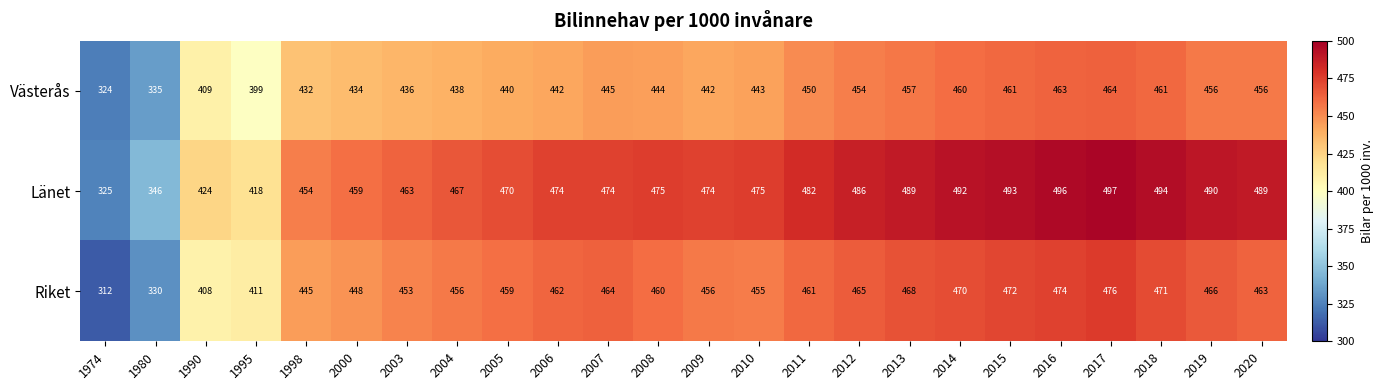

At 2006, list the series in order from smallest to largest.

Västerås, Riket, Länet